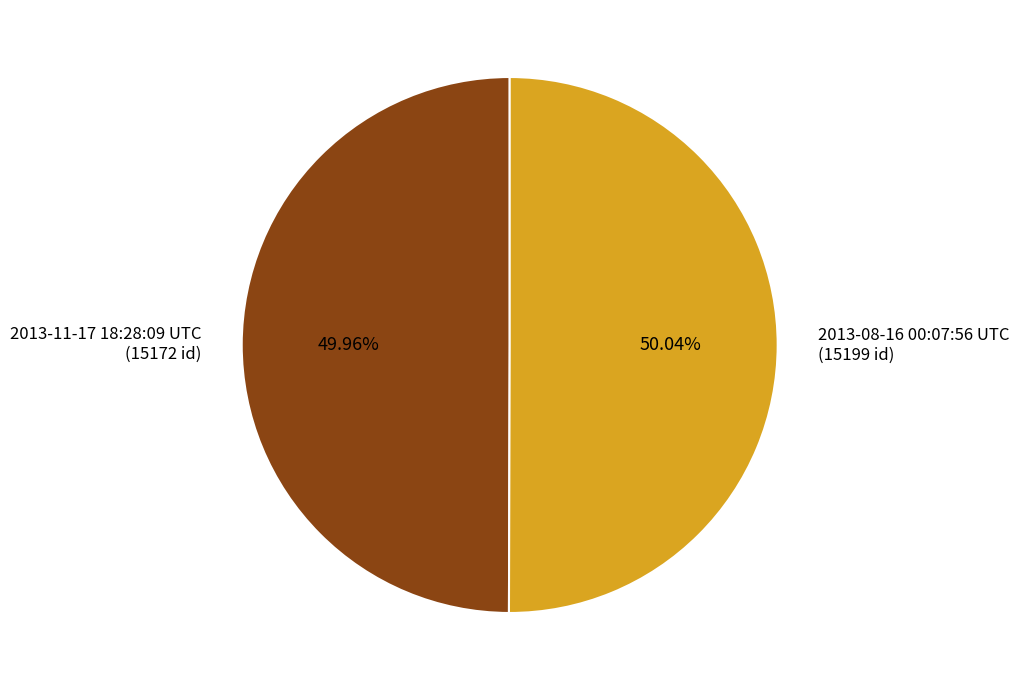

The 2013-08-16 00:07:56 UTC slice represents 41% of the pie. True or false?

False